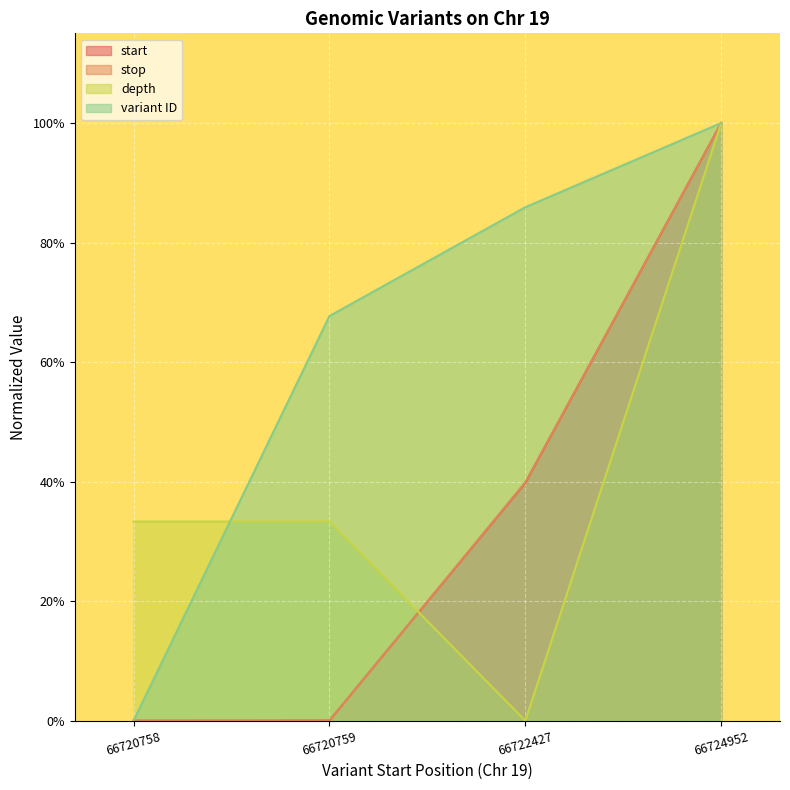

Reading left to right, extract all data points from this chart.

start: 66720758=0.0	66720759=0.0	66722427=0.4	66724952=1.0
stop: 66720758=0.0	66720759=0.0	66722427=0.4	66724952=1.0
depth: 66720758=0.3	66720759=0.3	66722427=0.0	66724952=1.0
variant ID: 66720758=0.0	66720759=0.7	66722427=0.9	66724952=1.0